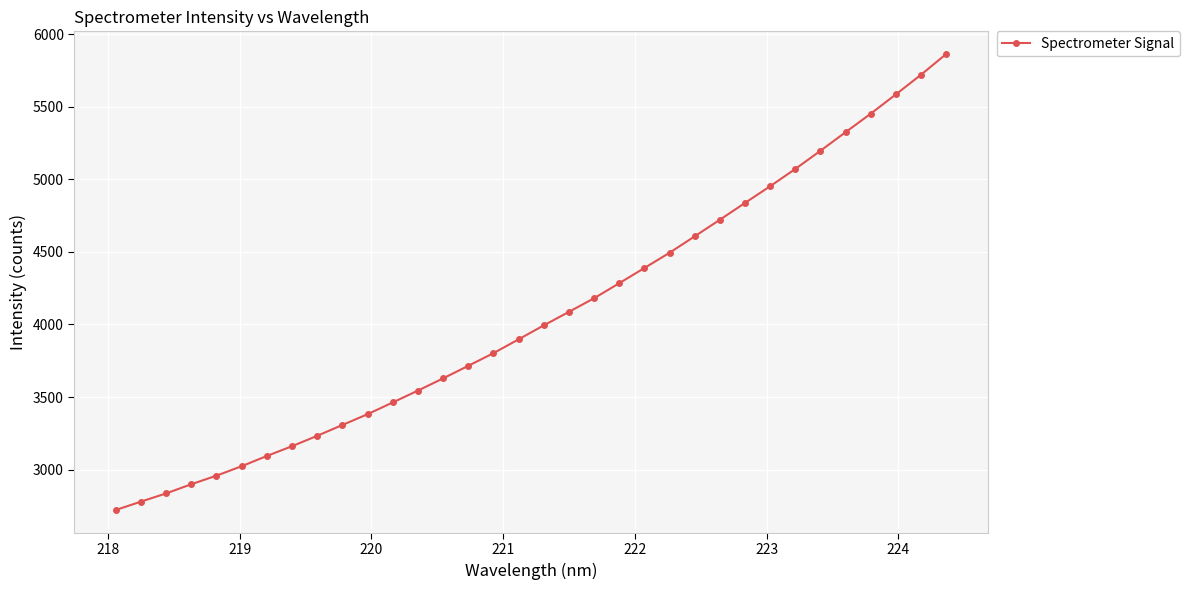

What is the smallest value displayed?

2721.2